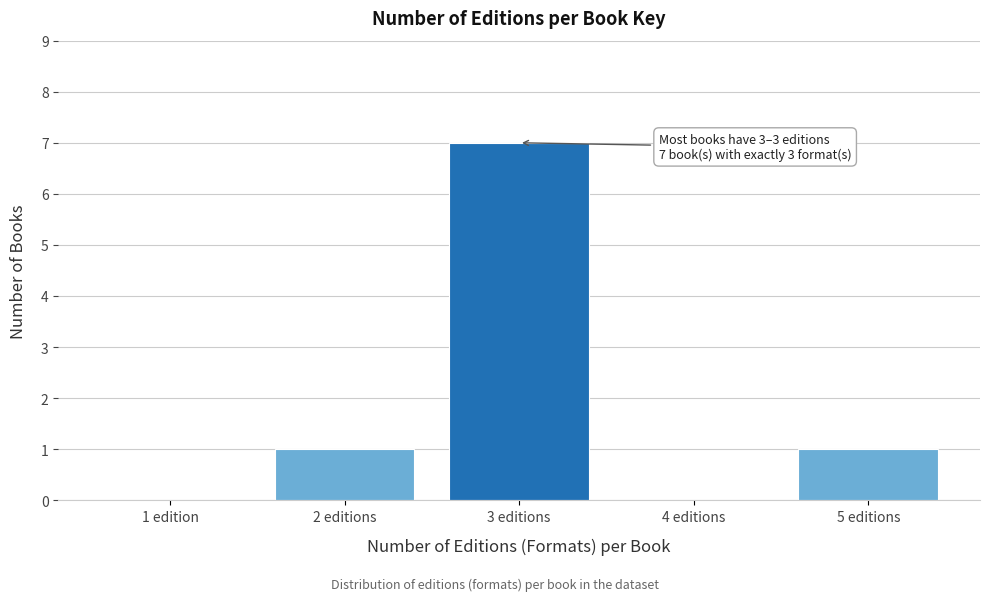

Reading left to right, list all the values displayed in this chart.

1 edition=0	2 editions=1	3 editions=7	4 editions=0	5 editions=1